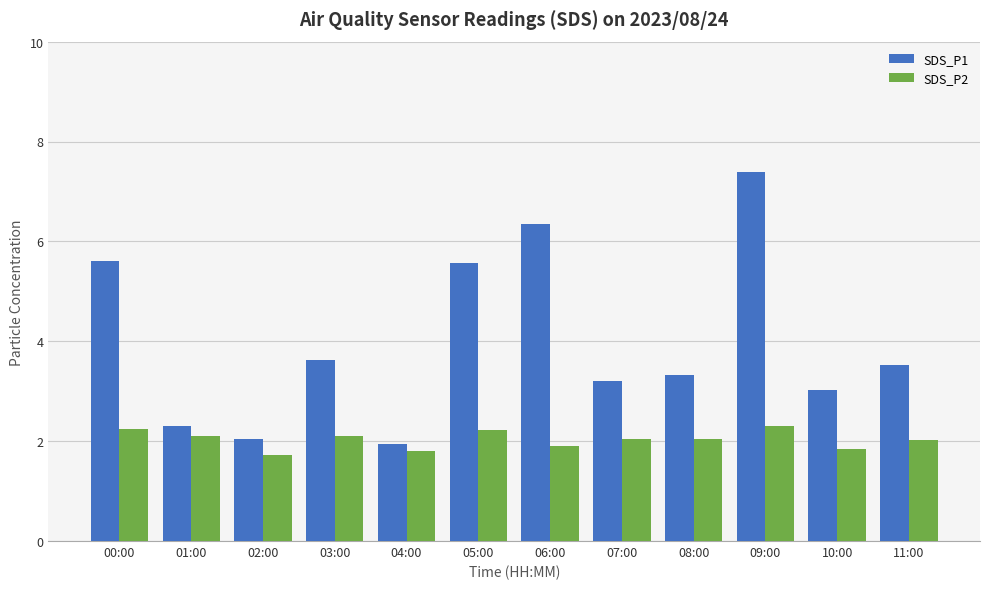

True or false: SDS_P2 has a value of 1.6 at 09:00.

False